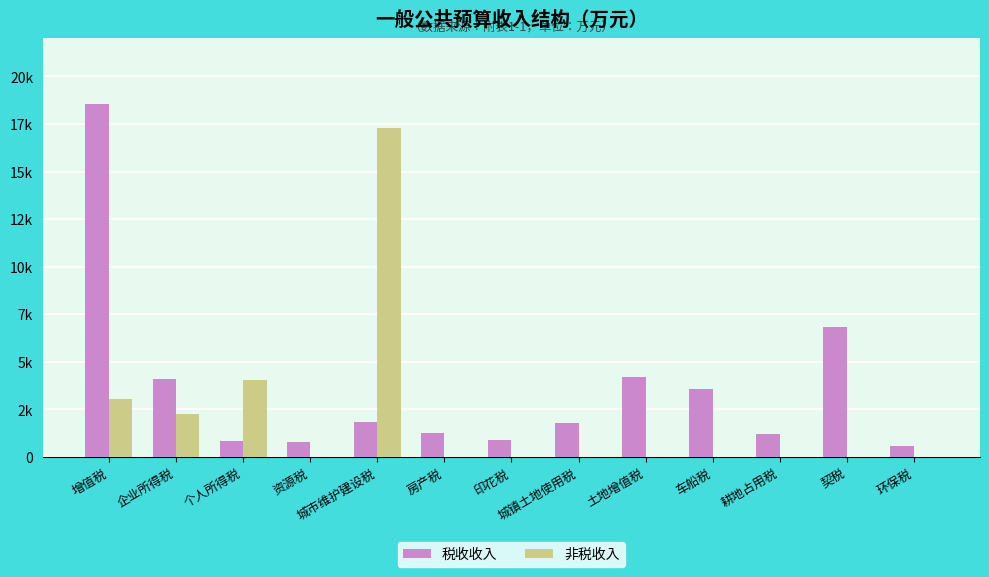

List the series in order of their overall mean, lowest first.

非税收入, 税收收入